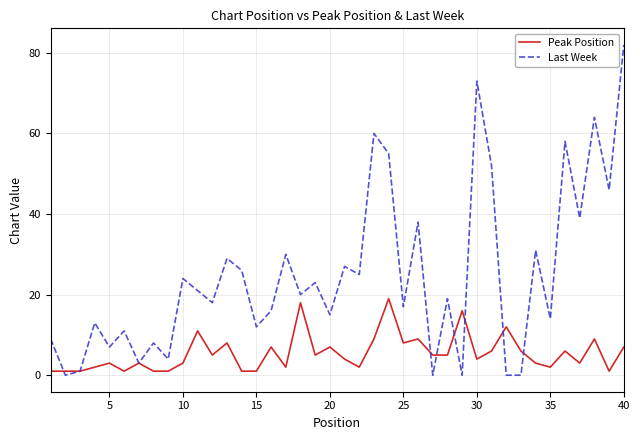

How many categories are shown in the chart?

40